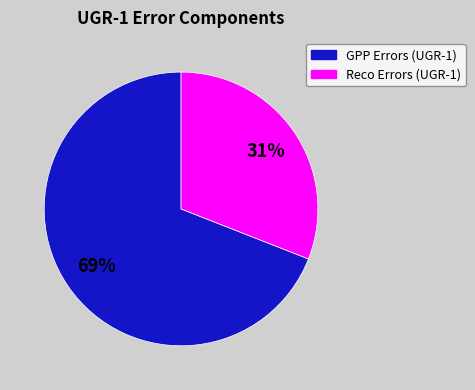

What is the largest slice in the pie chart?

GPP Errors (UGR-1)